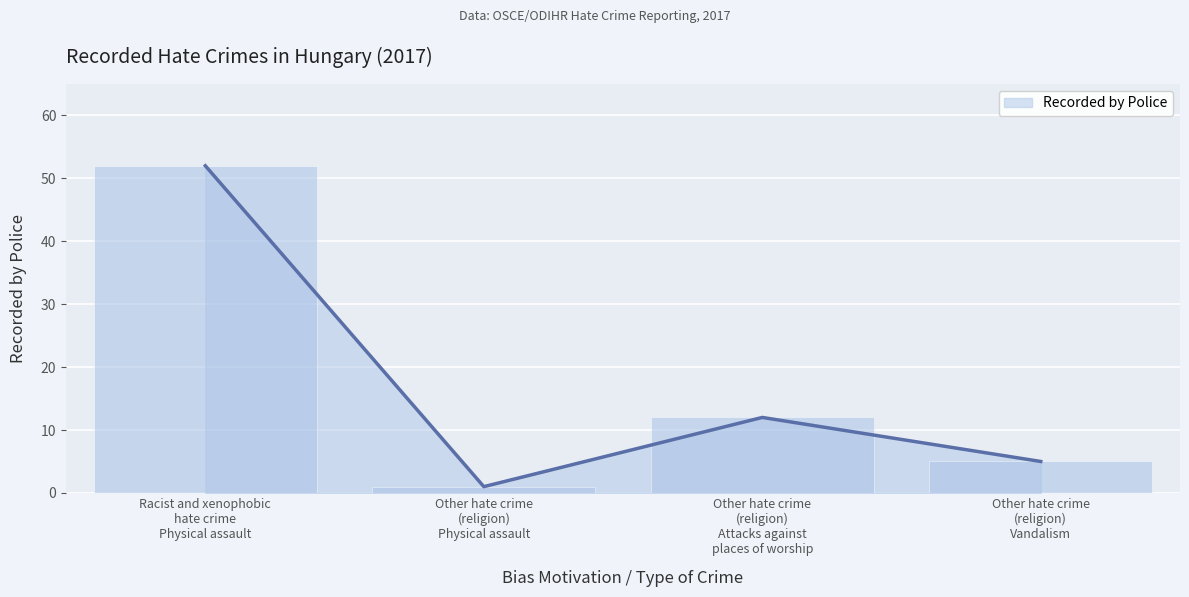

What is the label of the 4th bar from the left?

Other hate crime
(religion)
Vandalism